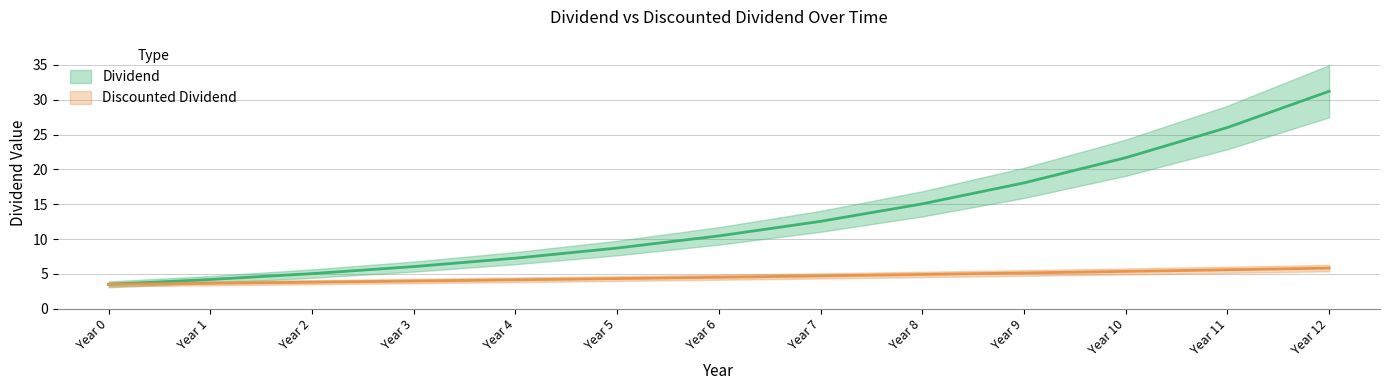

How many values in the Dividend series exceed 10?

7